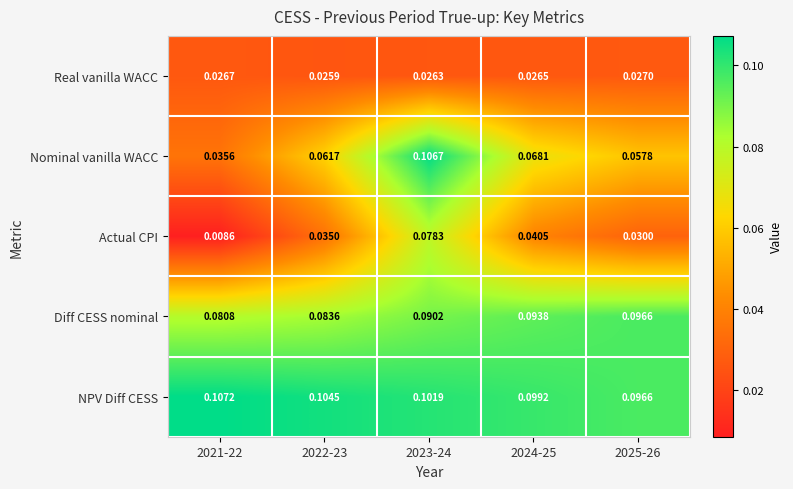

At 2022-23, list the series in order from smallest to largest.

Real vanilla WACC, Actual CPI, Nominal vanilla WACC, Diff CESS nominal, NPV Diff CESS